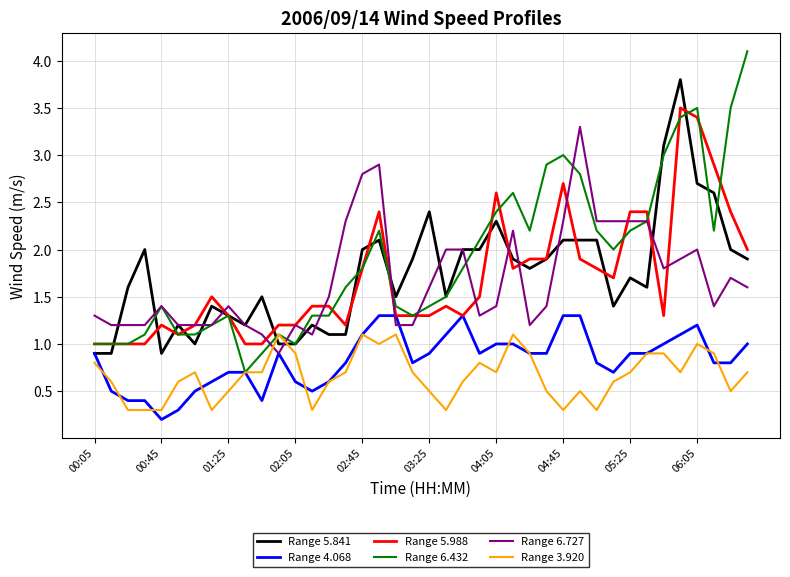

True or false: Range 5.988 and Range 3.920 intersect in this chart.

False